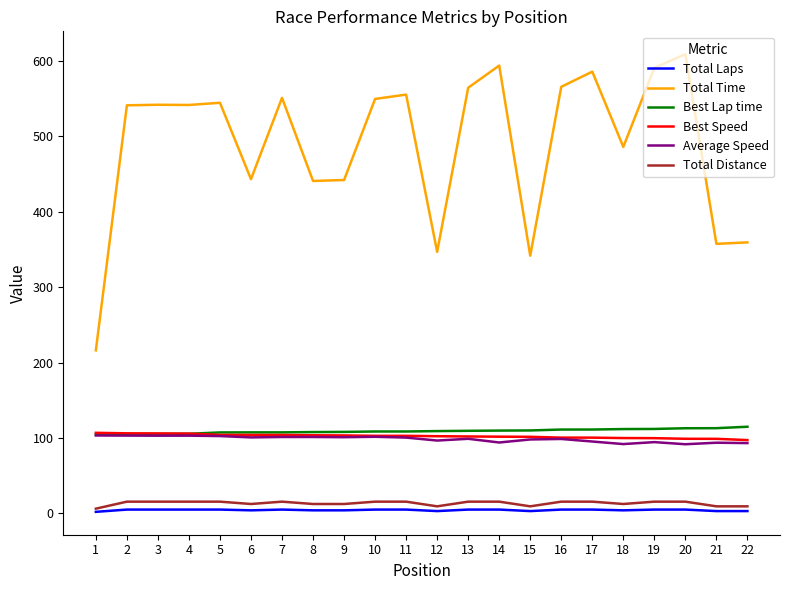

Which series changed the most between 16 and 22?

Total Time